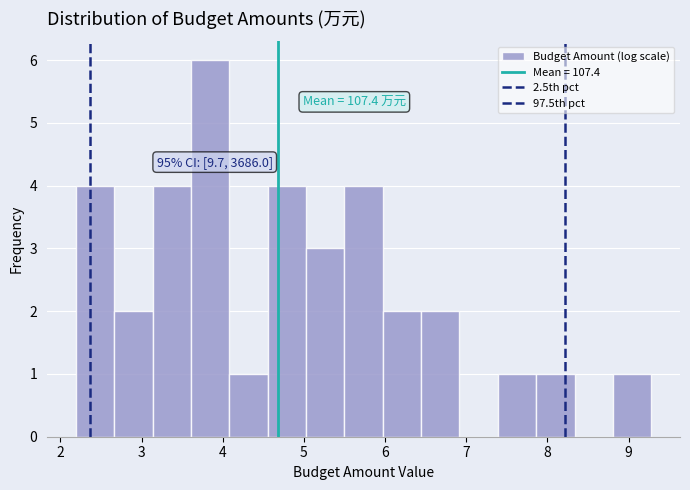

Which range on the x-axis has the tallest bar?

3.6 to 4.1